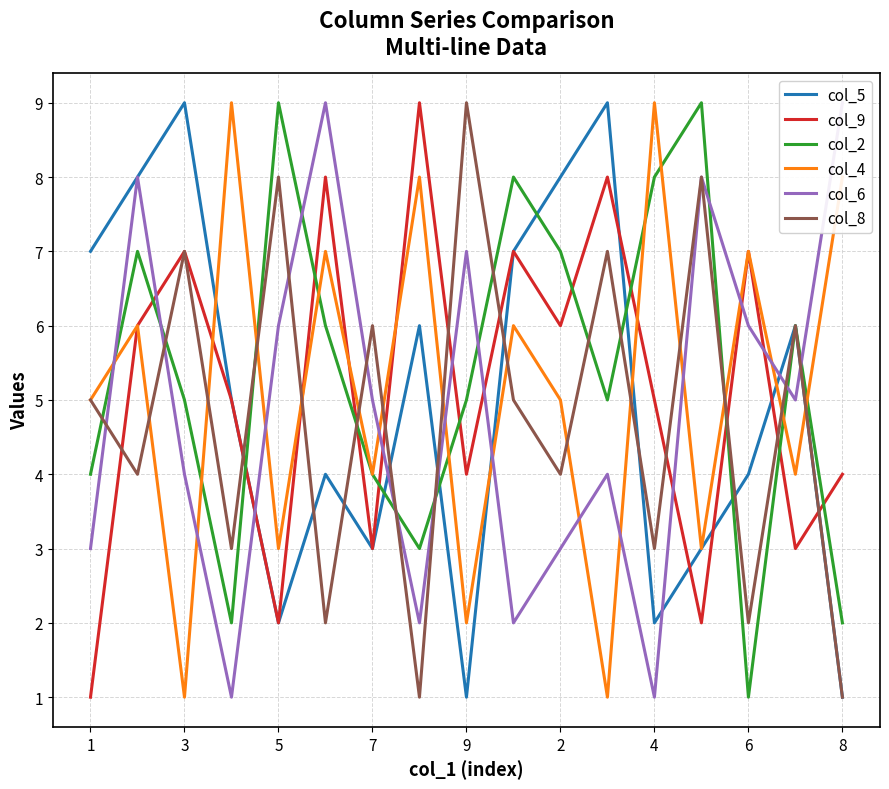

True or false: col_2 has a value of 7 at 3.

False